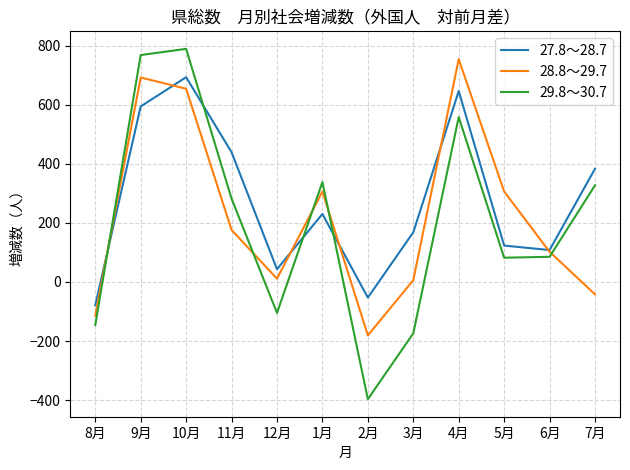

Where do 28.8～29.7 and 29.8～30.7 first cross each other?

8月 and 9月